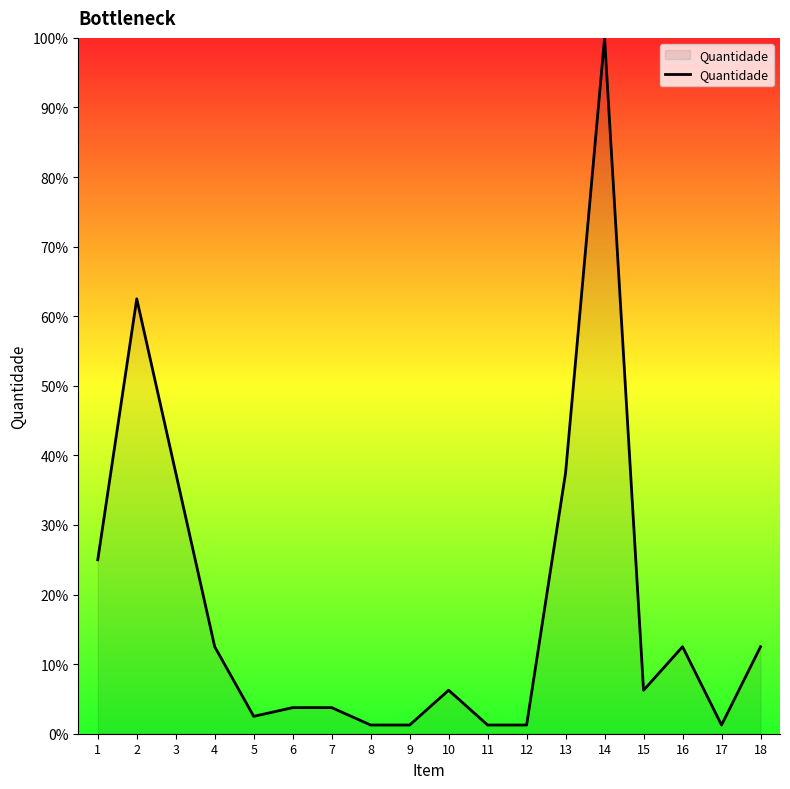

What is the sum of all values?

328.8